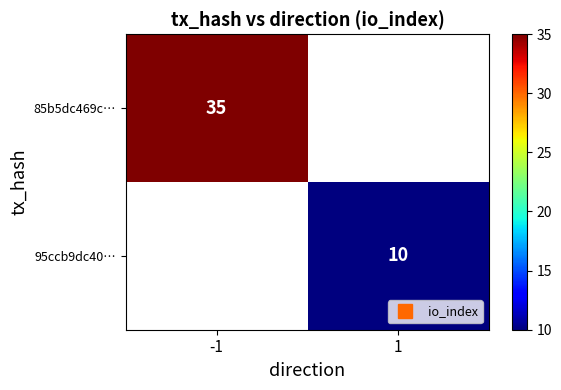

Which has a higher value, 1 or -1?

-1